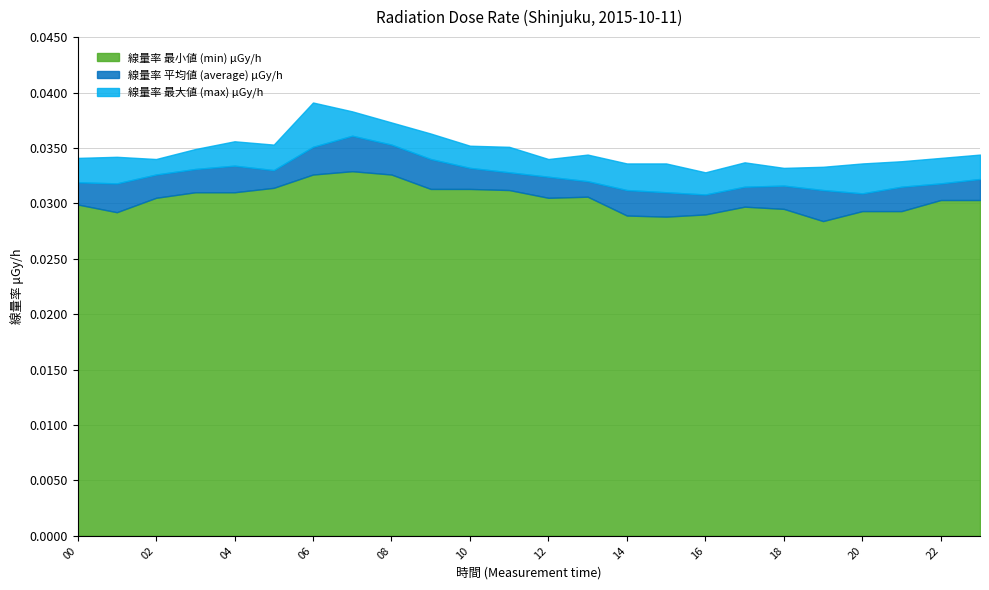

How many lines are shown in the chart?

3